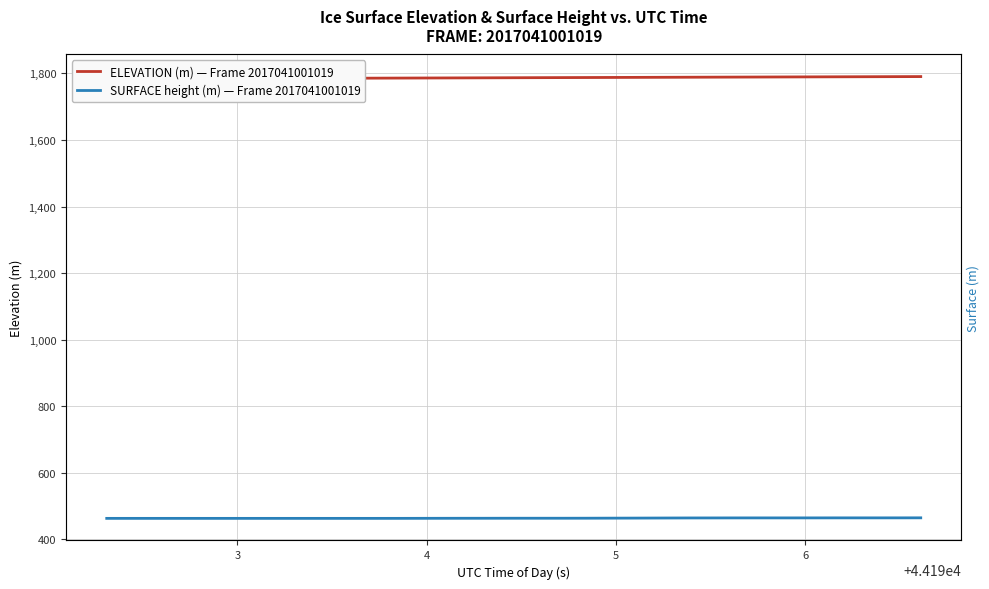

What is the value of the SURFACE height (m) — Frame 2017041001019 point at the 3rd from the left?

463.1